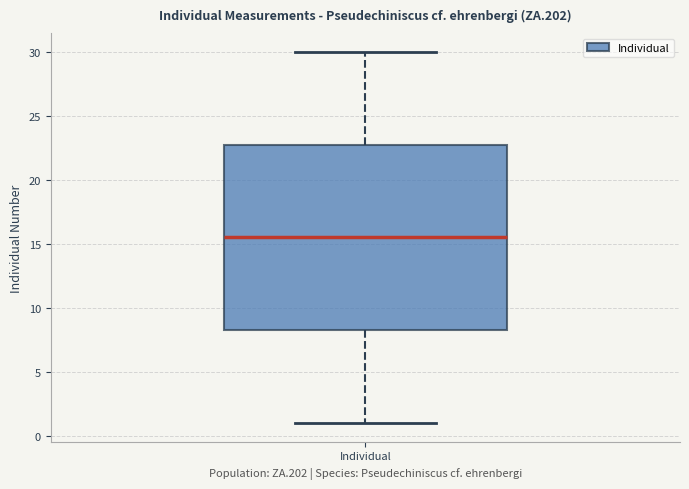

Transcribe this box plot: give where the median line is, the range the box spans, and where the two whiskers end, as read against the y-axis. The values are not printed on the chart, so give them approximately, as read against the axis.

median 15.5, box 8.5 to 23.0, whiskers 1.0 to 30.0